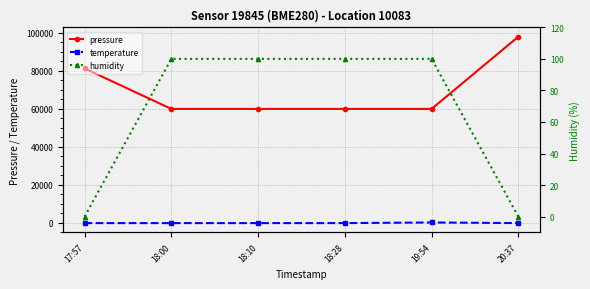

Is it true that humidity equals -46.9 at 20:37?

False